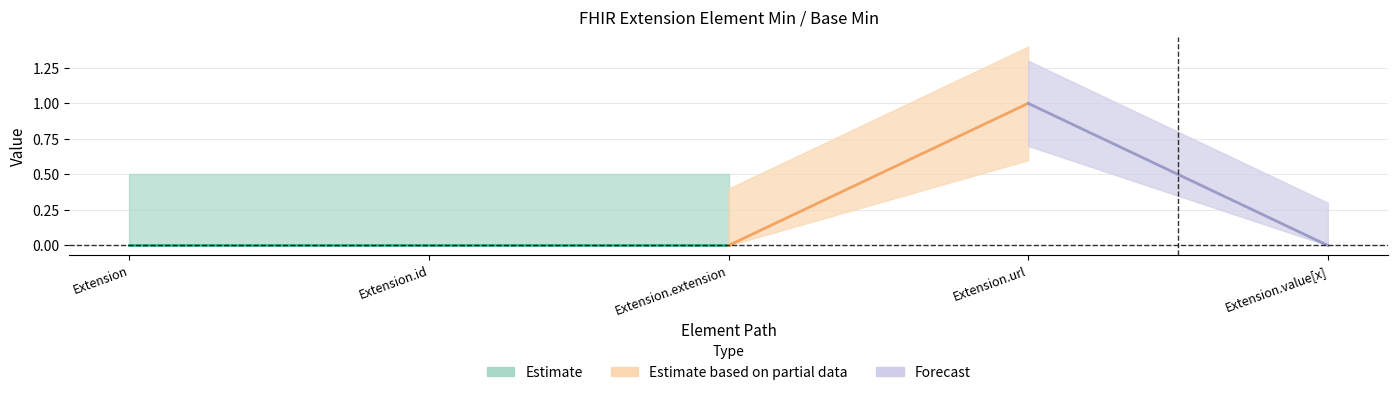

Reading left to right, extract all data points from this chart.

Min: Extension=0	Extension.id=0	Extension.extension=0	Extension.url=1	Extension.value[x]=0
Base Min: Extension=0	Extension.id=0	Extension.extension=0	Extension.url=1	Extension.value[x]=0